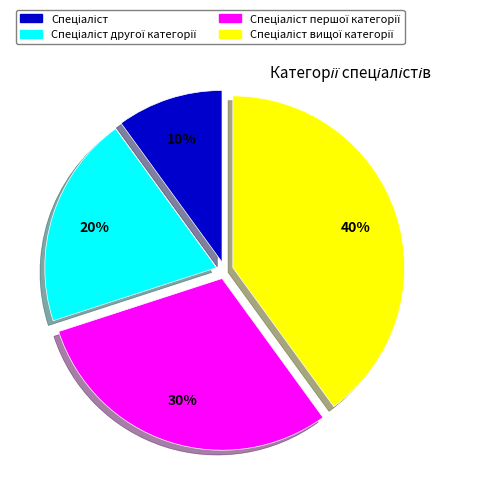

Is there a majority slice in this chart?

No